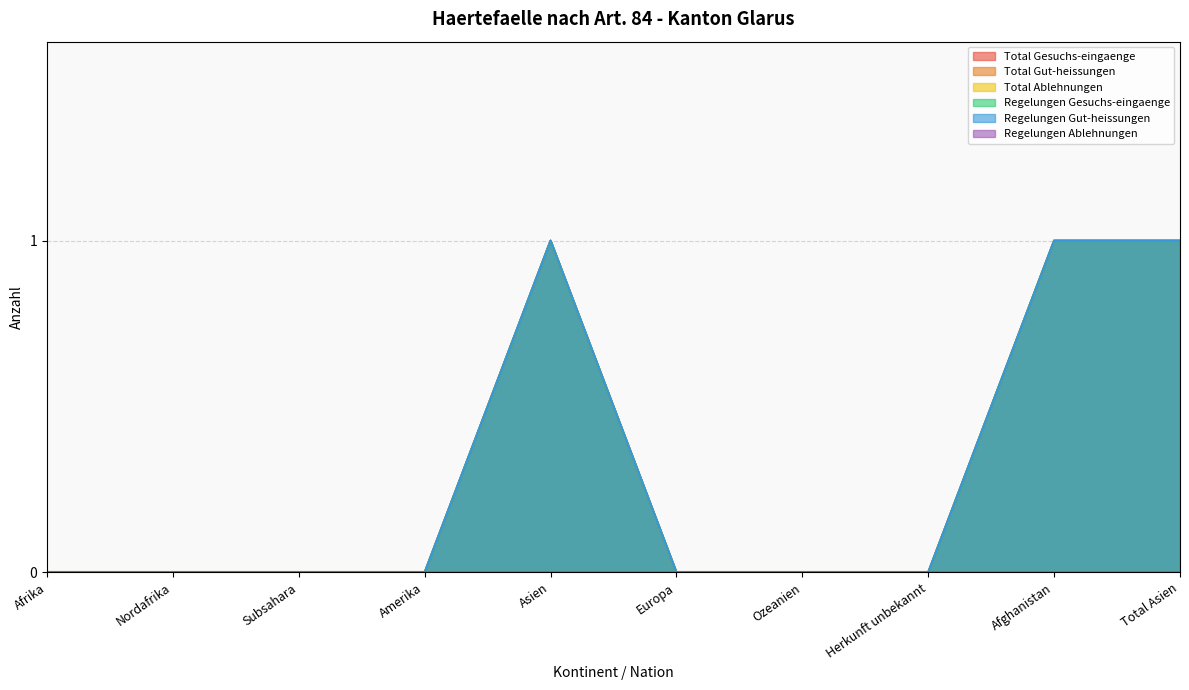

Reading right to left, list all the values displayed in this chart.

Total Gesuchs-eingaenge: 1	1	0	0	0	1	0	0	0	0
Total Gut-heissungen: 1	1	0	0	0	1	0	0	0	0
Regelungen Gesuchs-eingaenge: 1	1	0	0	0	1	0	0	0	0
Regelungen Gut-heissungen: 1	1	0	0	0	1	0	0	0	0